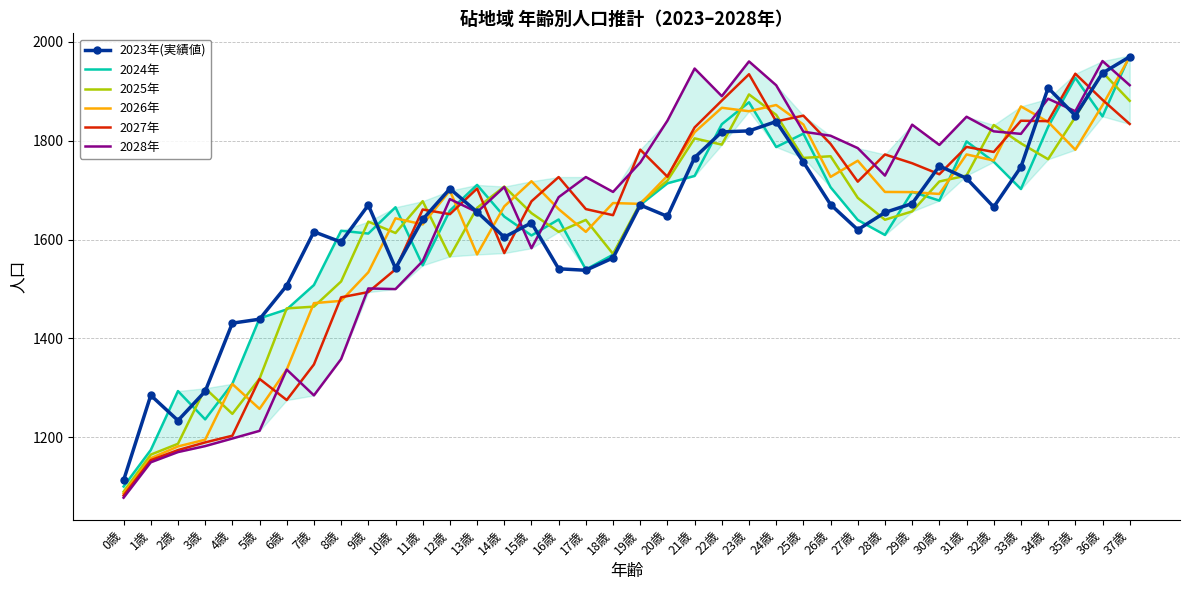

How many intersections are there between 2027年 and 2024年?

6